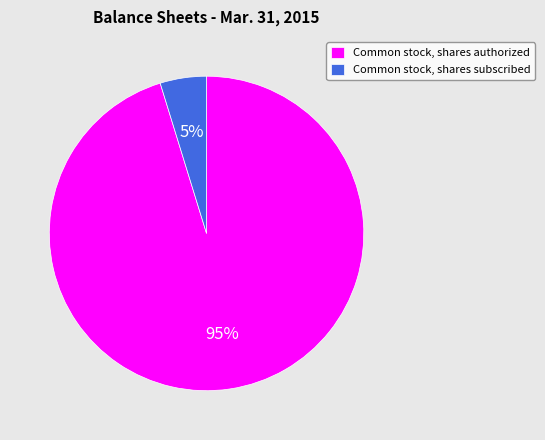

Which has a higher value, Common stock, shares subscribed or Common stock, shares authorized?

Common stock, shares authorized